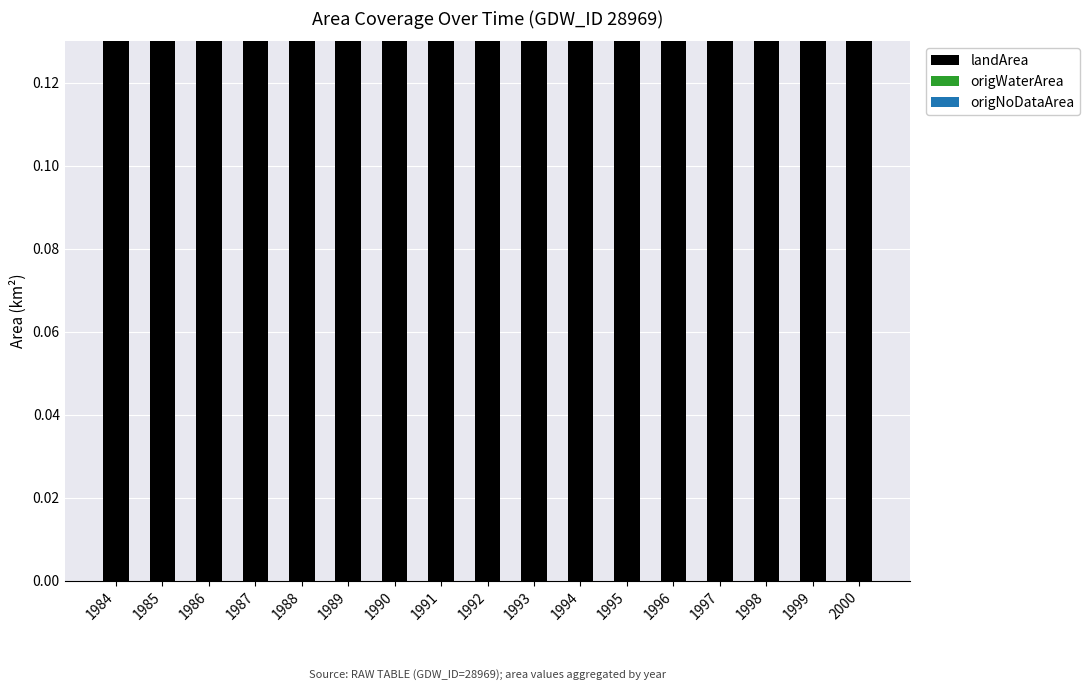

How many bars are there in each group?

3